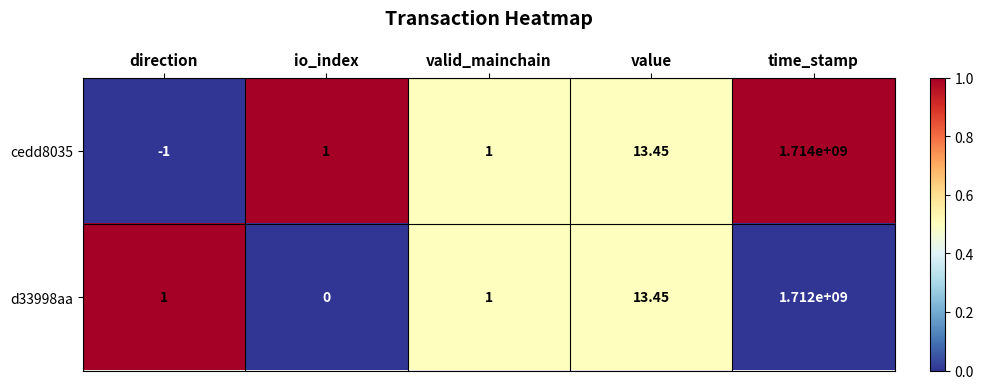

List the series in order of their overall mean, lowest first.

d33998aa, cedd8035